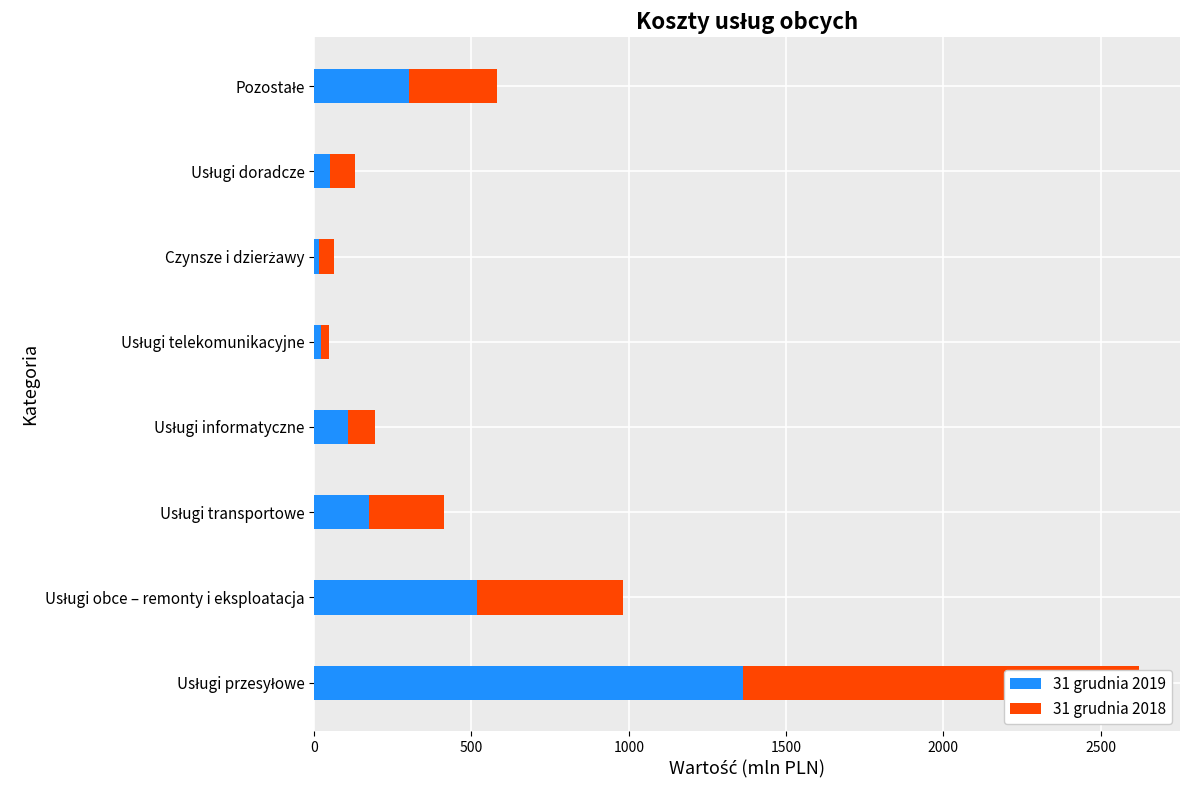

What is the highest value of the 31 grudnia 2018 series?

1259